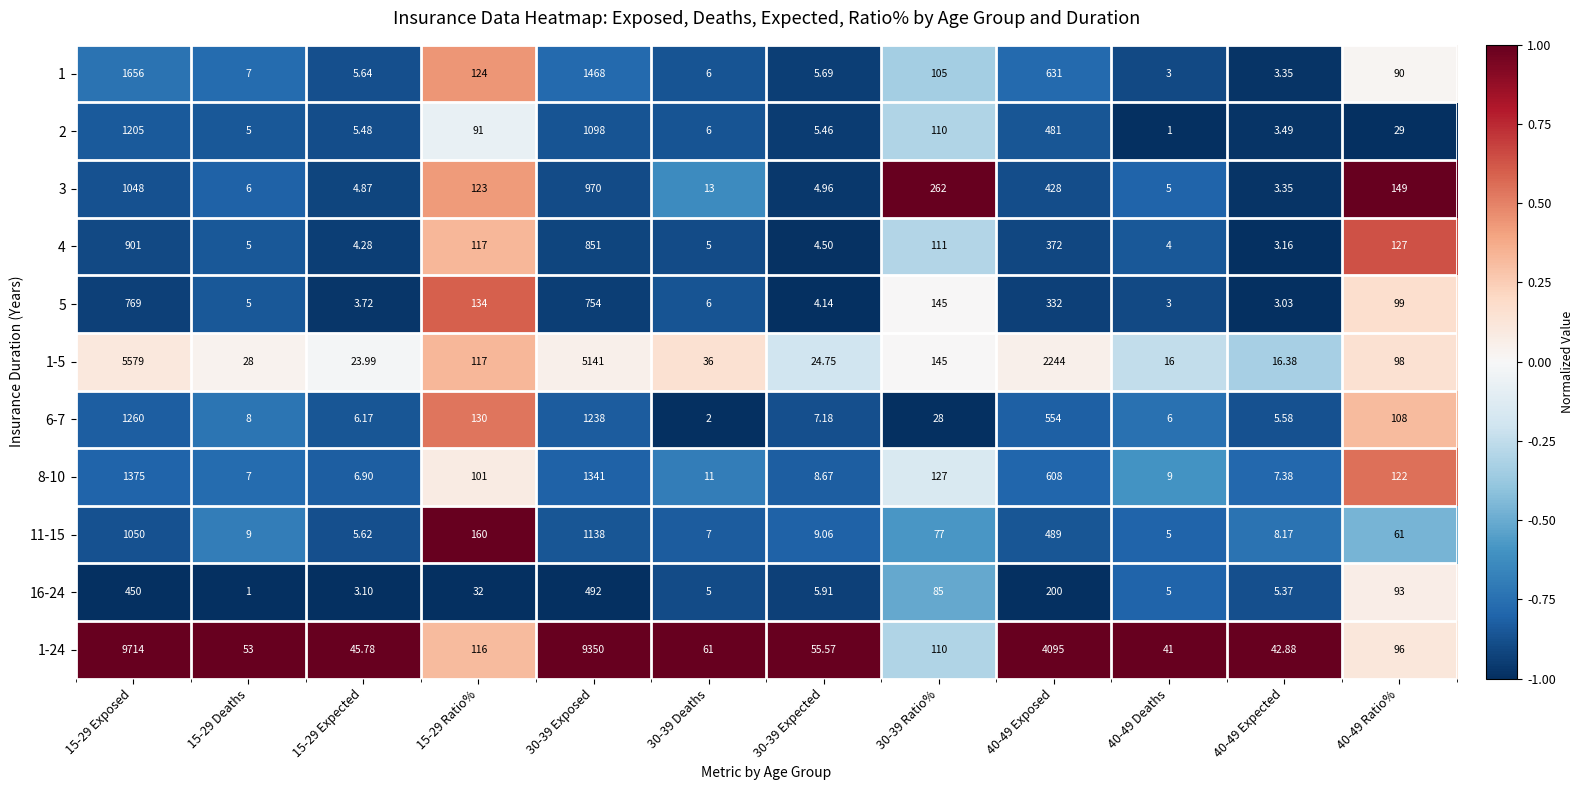

At which category is the sum across all series the highest?

15-29 Exposed